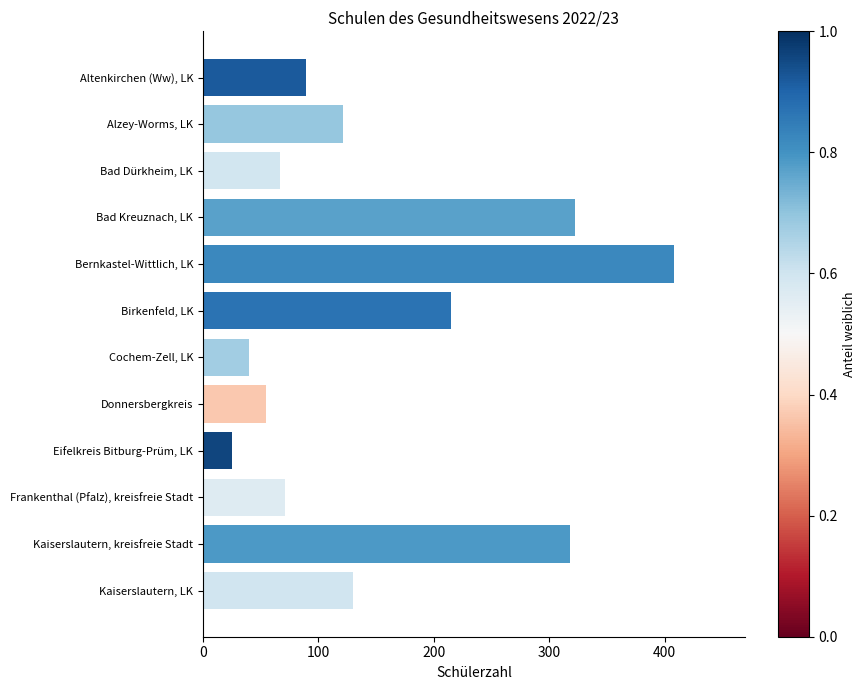

What is the approximate value at Bad Kreuznach, LK, to the nearest 5?

320